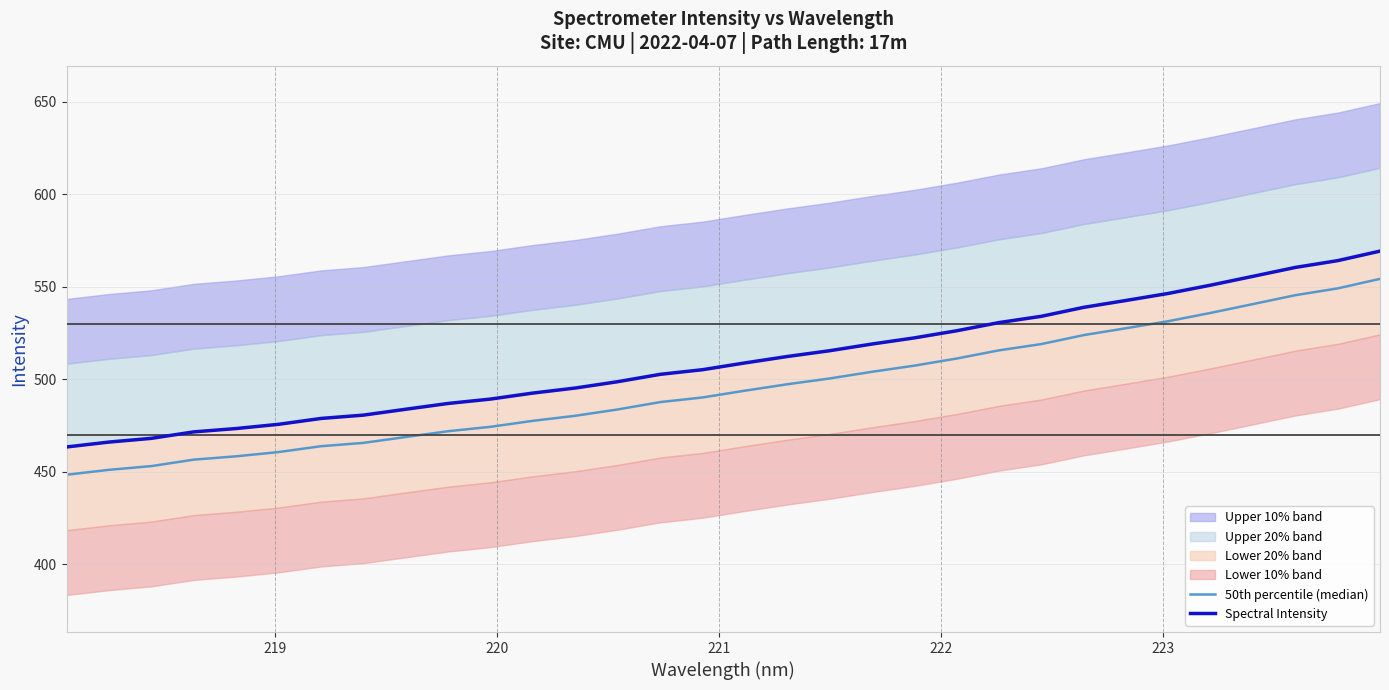

Which series has the widest spread of values?

50th percentile (median)